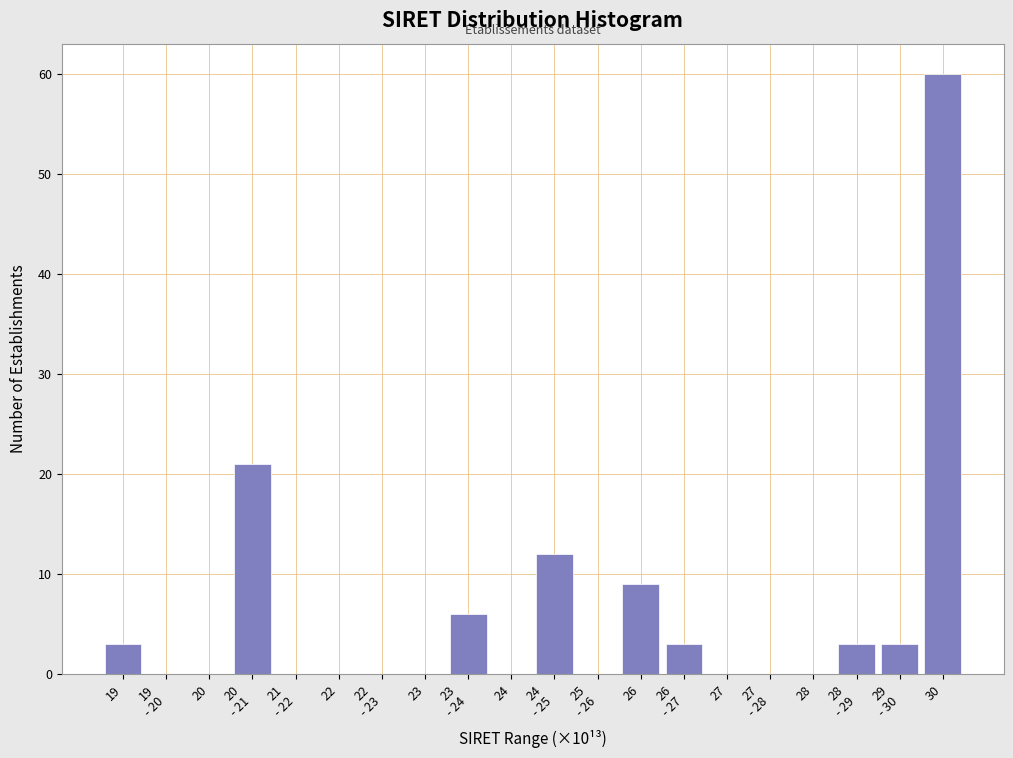

Which label corresponds to the largest value in the chart?

30